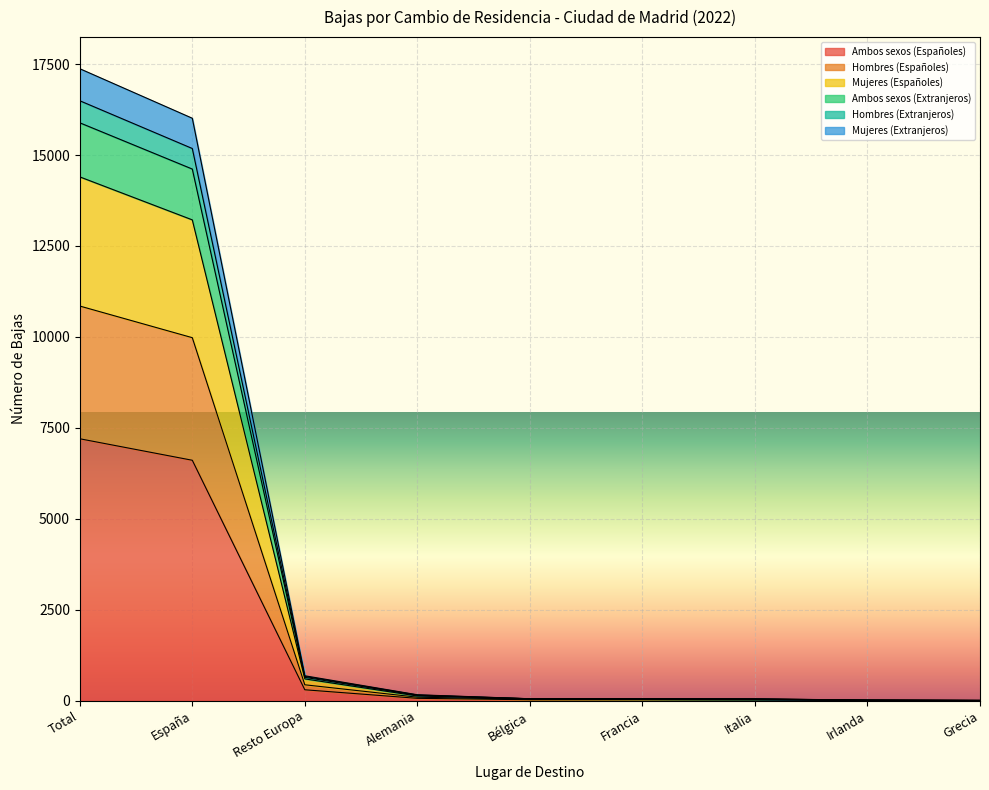

At Italia, list the series in order from smallest to largest.

Ambos sexos (Españoles), Mujeres (Extranjeros), Mujeres (Españoles), Hombres (Extranjeros), Ambos sexos (Extranjeros), Hombres (Españoles)